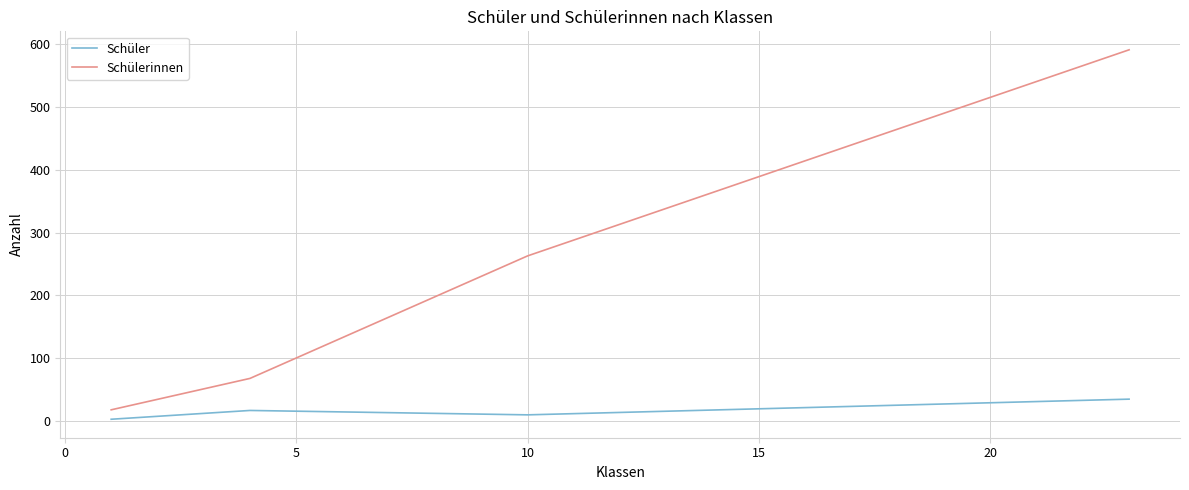

What is the minimum value for Schüler?

3